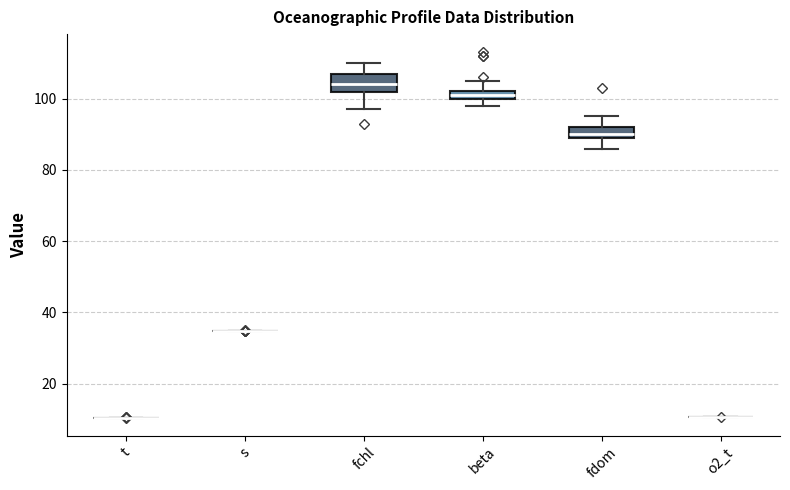

Which box is the tallest, from its lower edge to its upper edge?

fchl